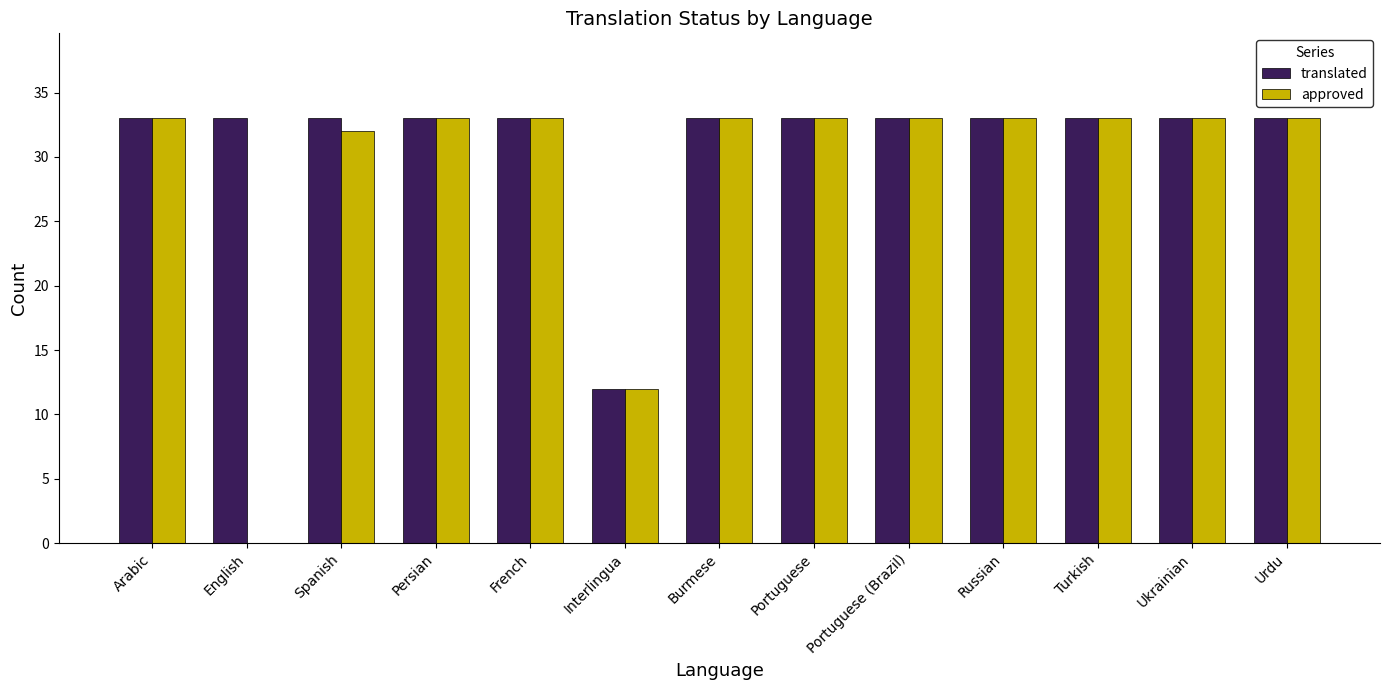

What is the total value across all series at English?

33